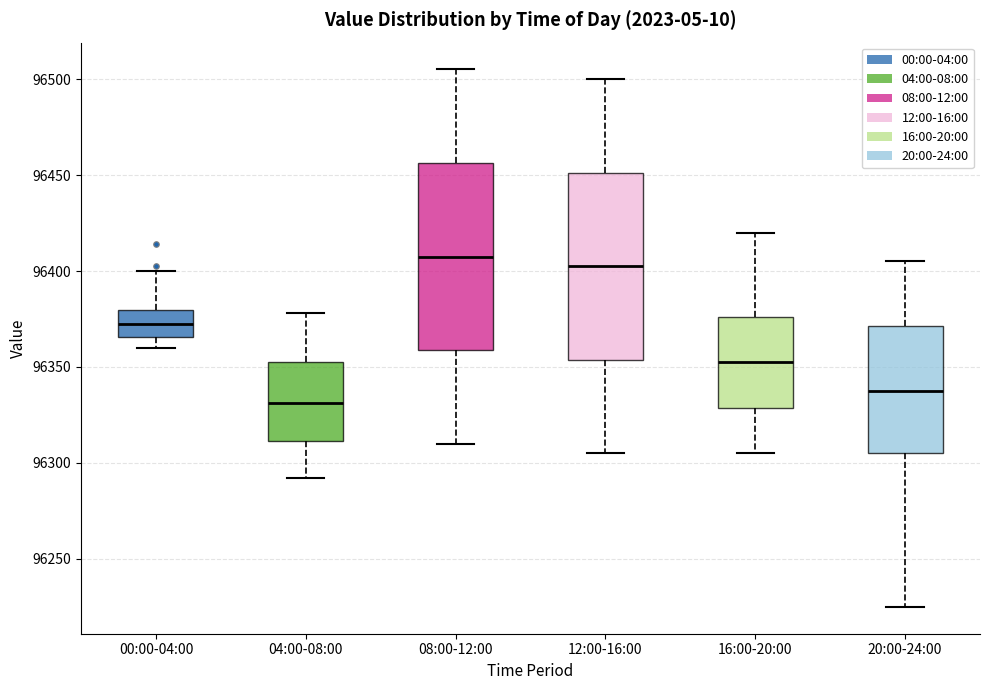

Which box has the lowest median line?

04:00-08:00